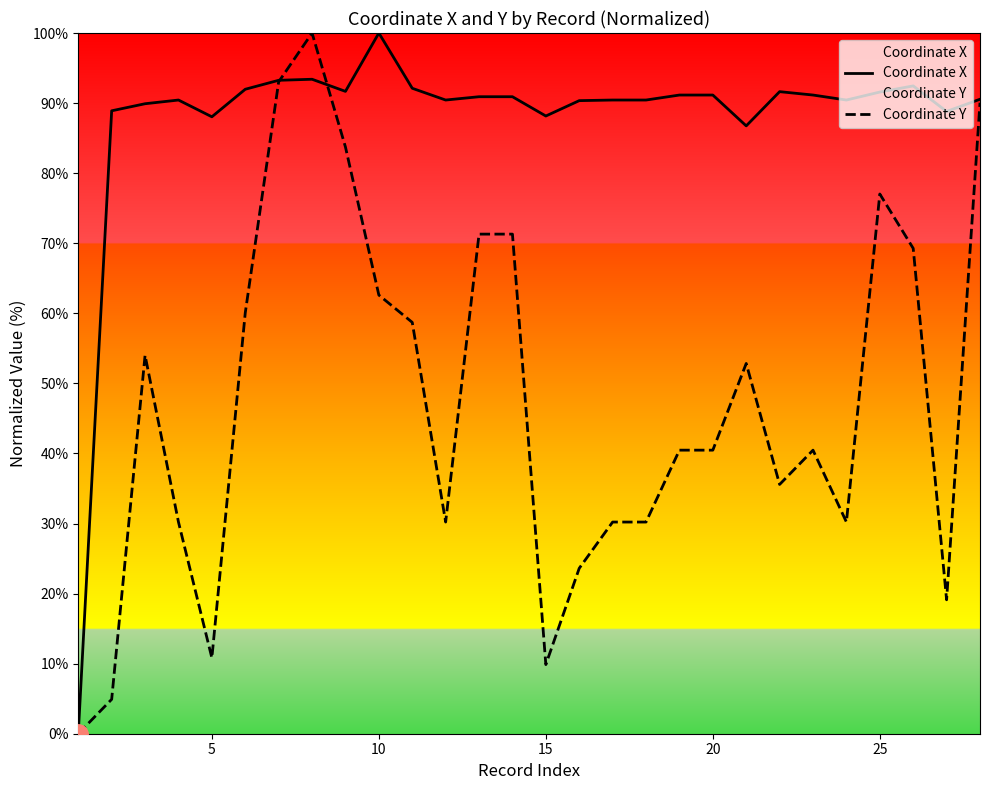

What is the sum of all Coordinate X values?

2457.0